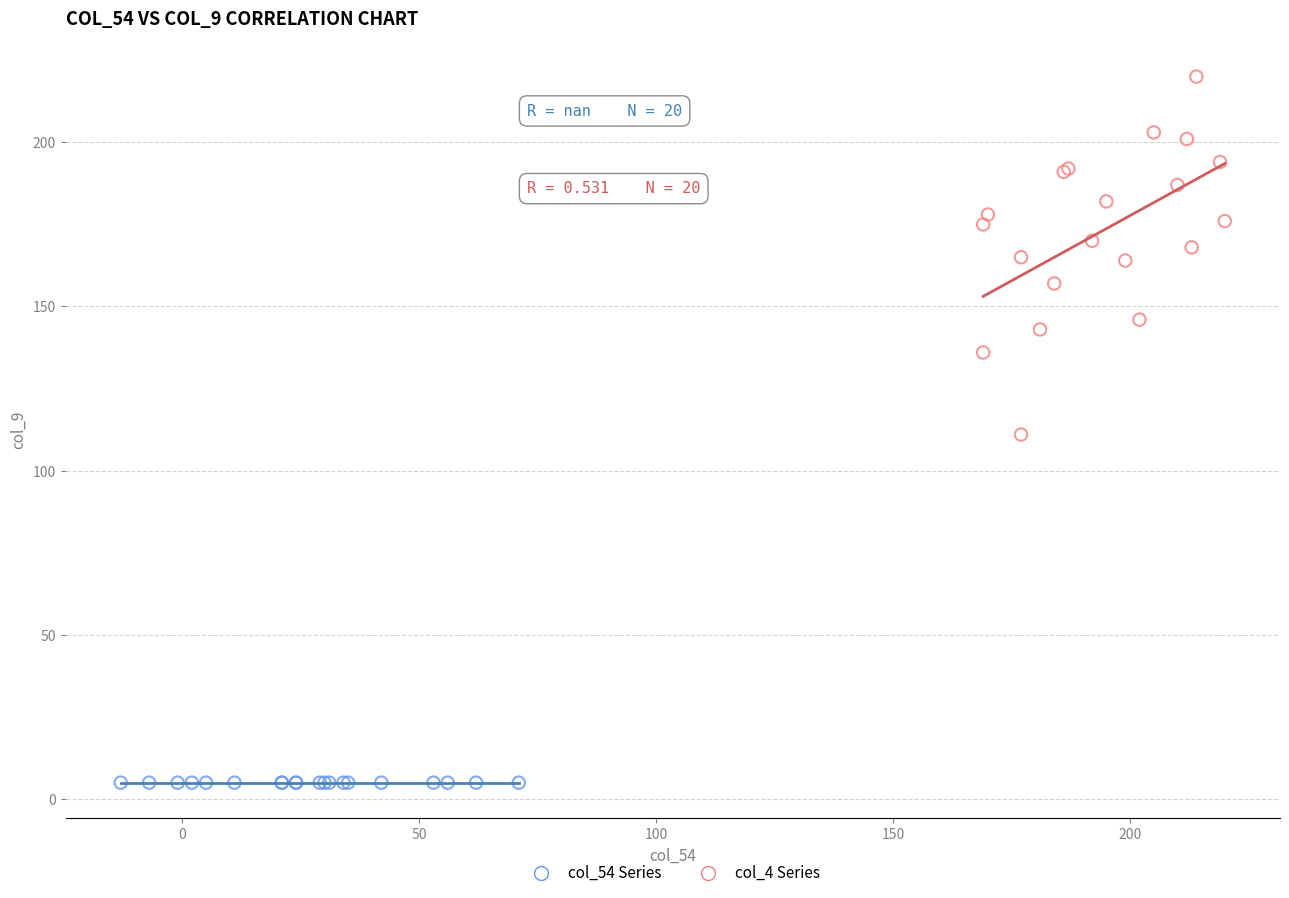

Which series reaches the minimum Y coordinate?

col_54 Series